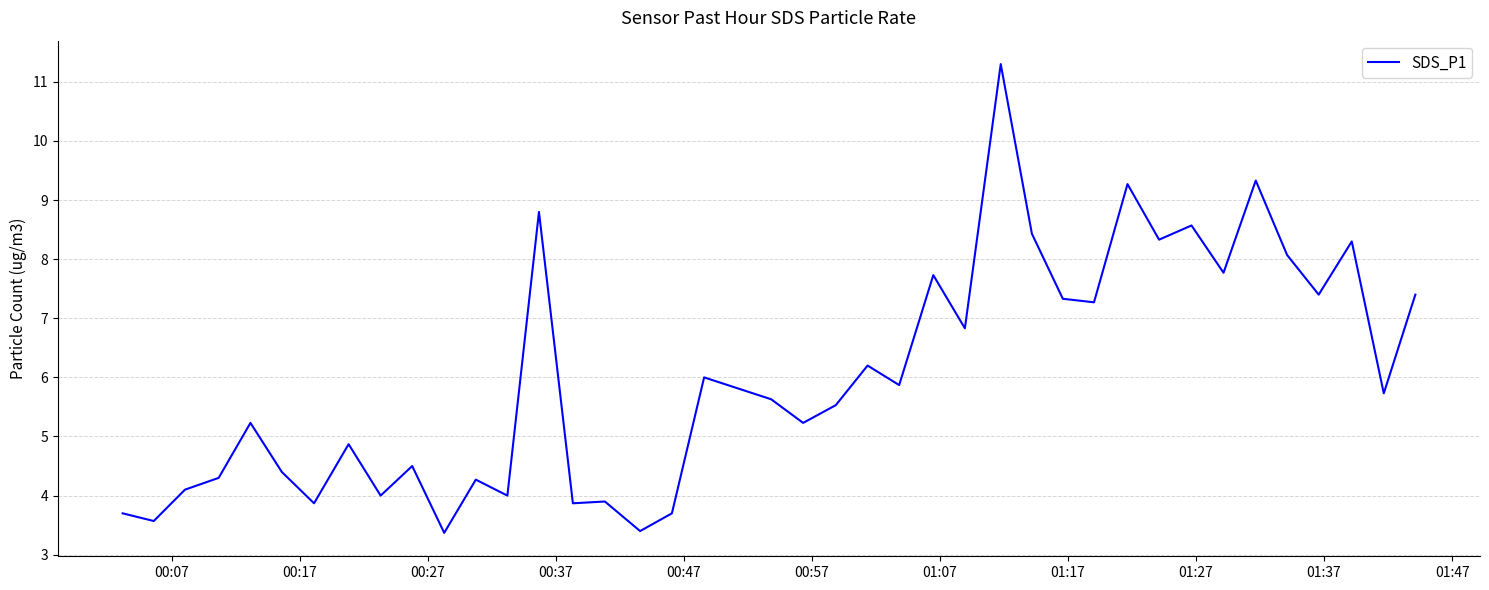

What is the difference between the maximum and minimum values?

7.9